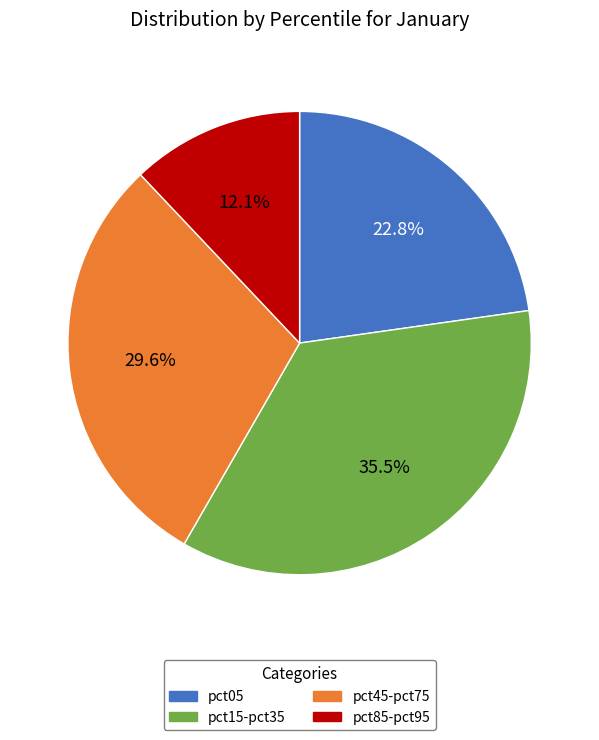

Is there a majority slice in this chart?

No